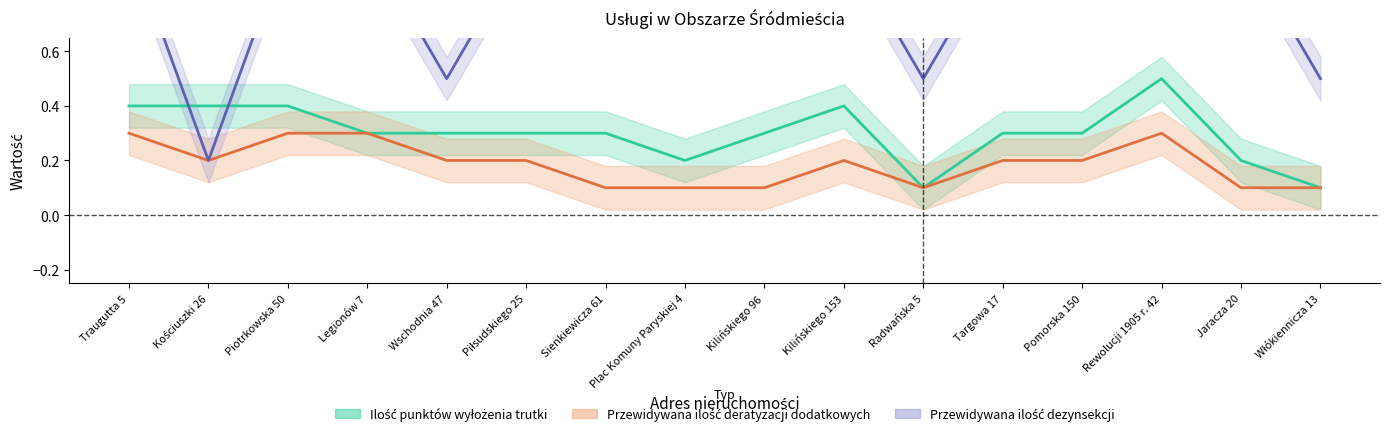

At which category is the sum across all series the highest?

Rewolucji 1905 r. 42